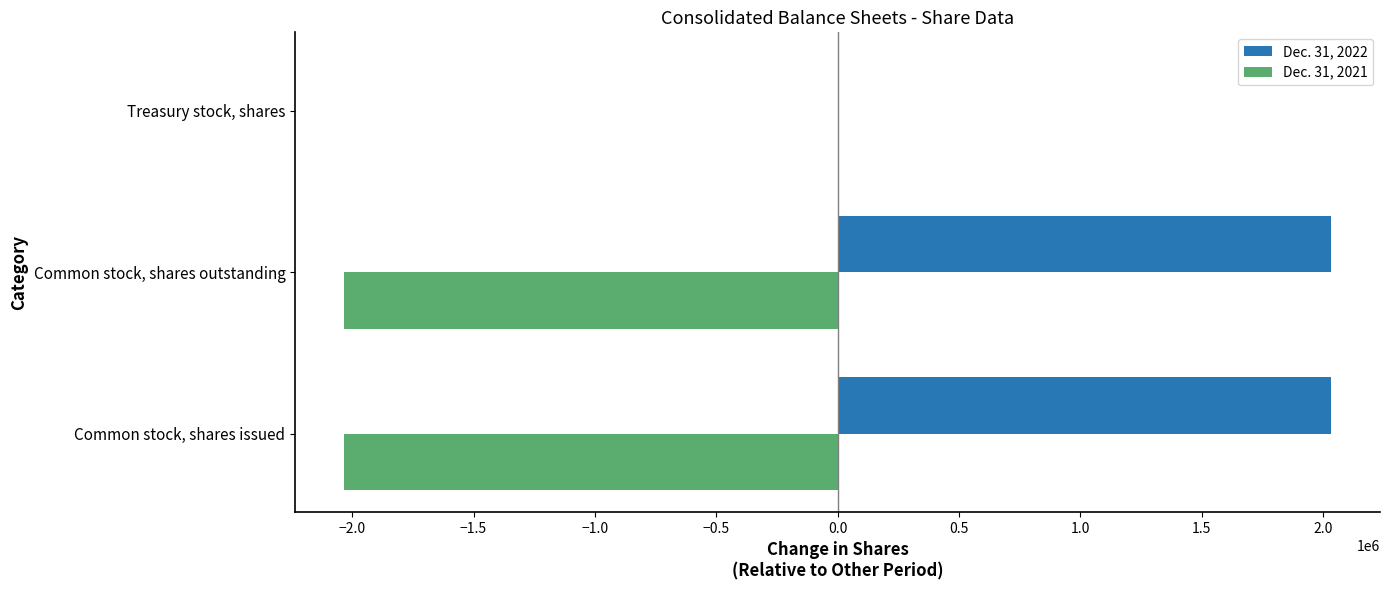

The Dec. 31, 2022 series shows 625233 at Common stock, shares issued. True or false?

False